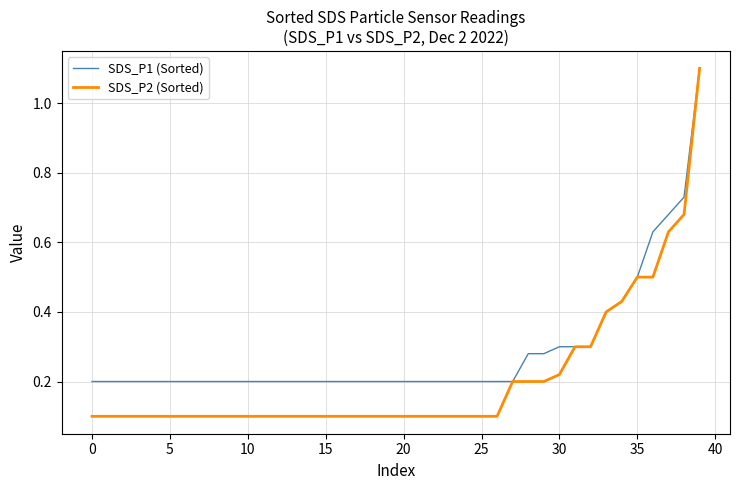

List the series in order of their overall mean, lowest first.

SDS_P2 (Sorted), SDS_P1 (Sorted)